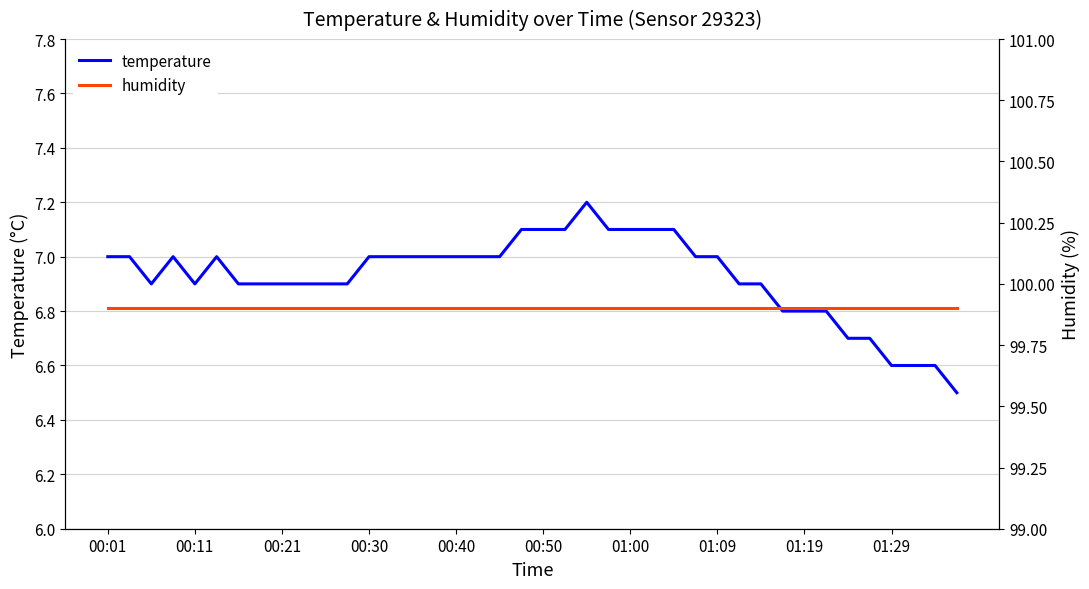

Rank the series by their maximum value, from lowest to highest.

temperature, humidity